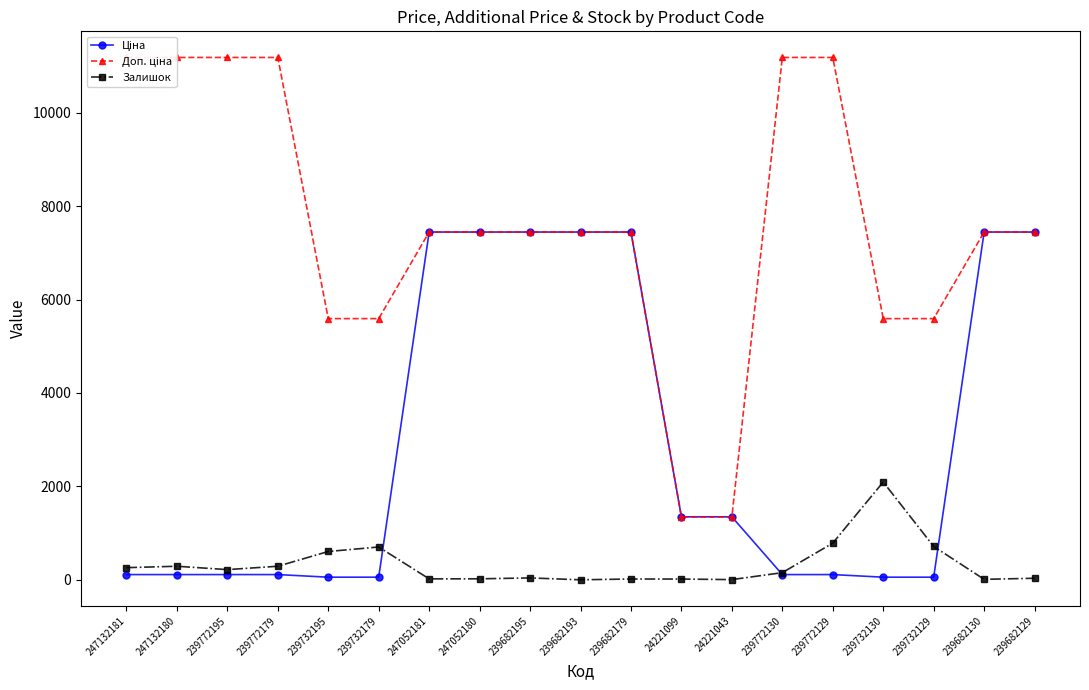

Which series has the largest range (max minus min)?

Доп. ціна